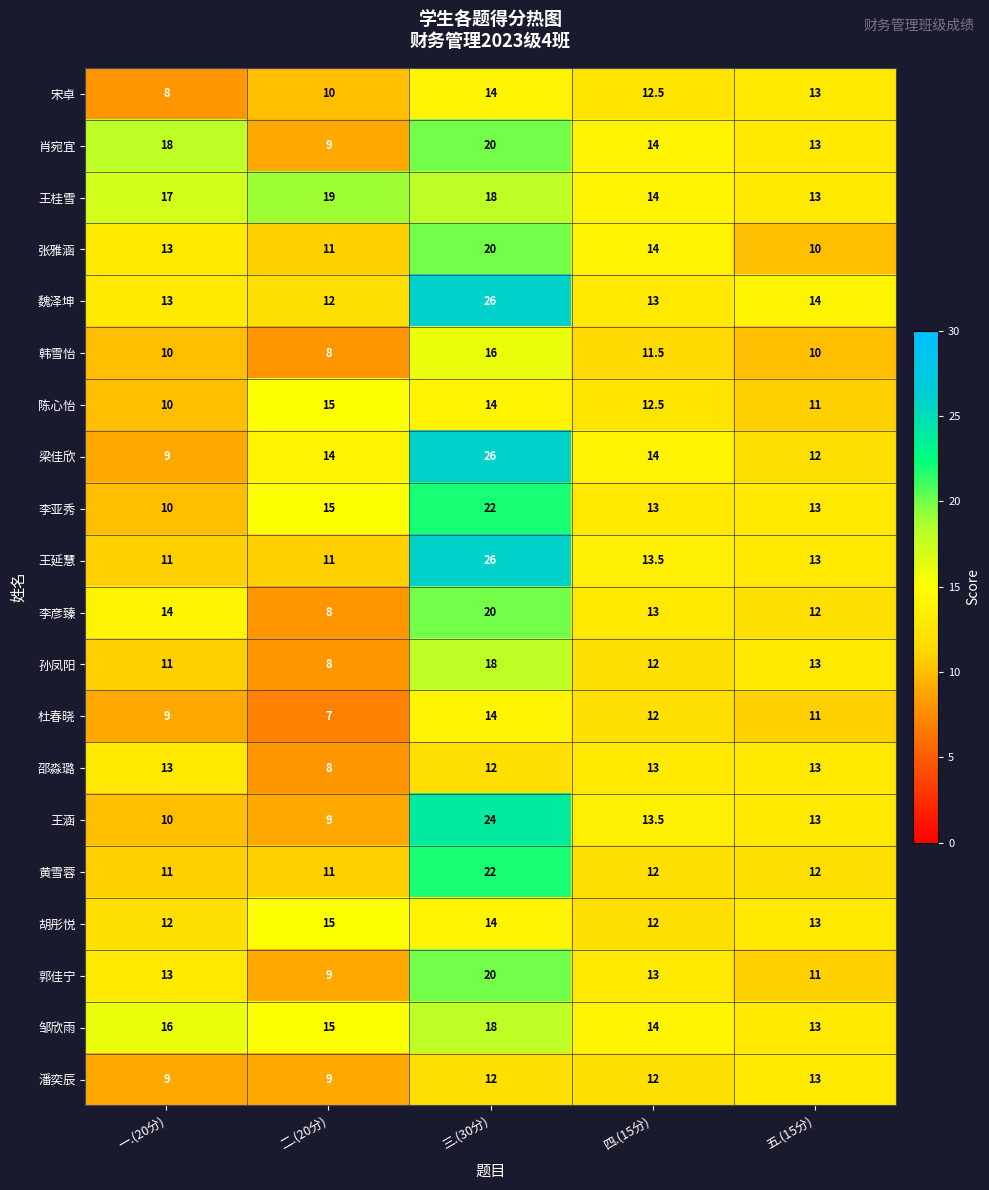

Which series has the widest spread of values?

梁佳欣